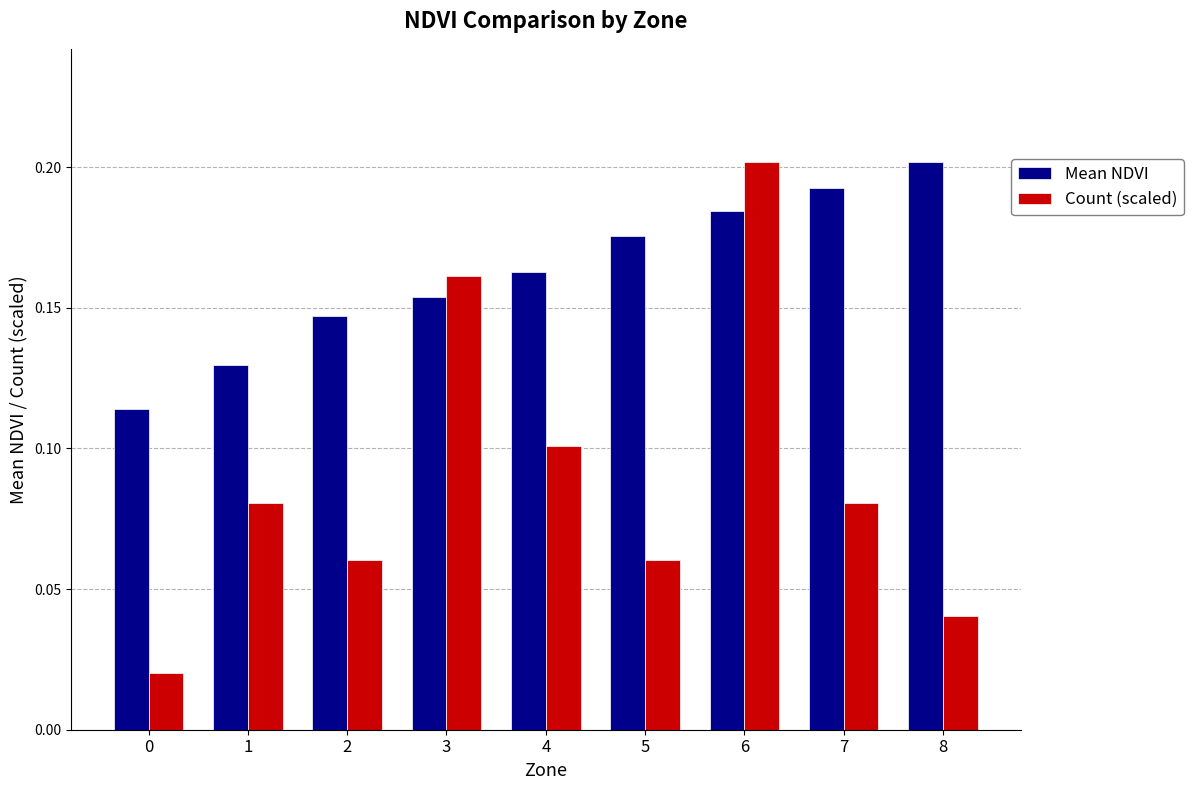

The value of Count (scaled) at 7 is 0.0. True or false?

False